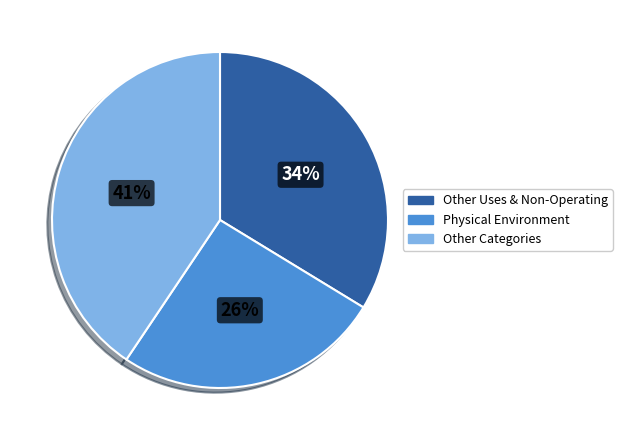

Is there a majority slice in this chart?

No